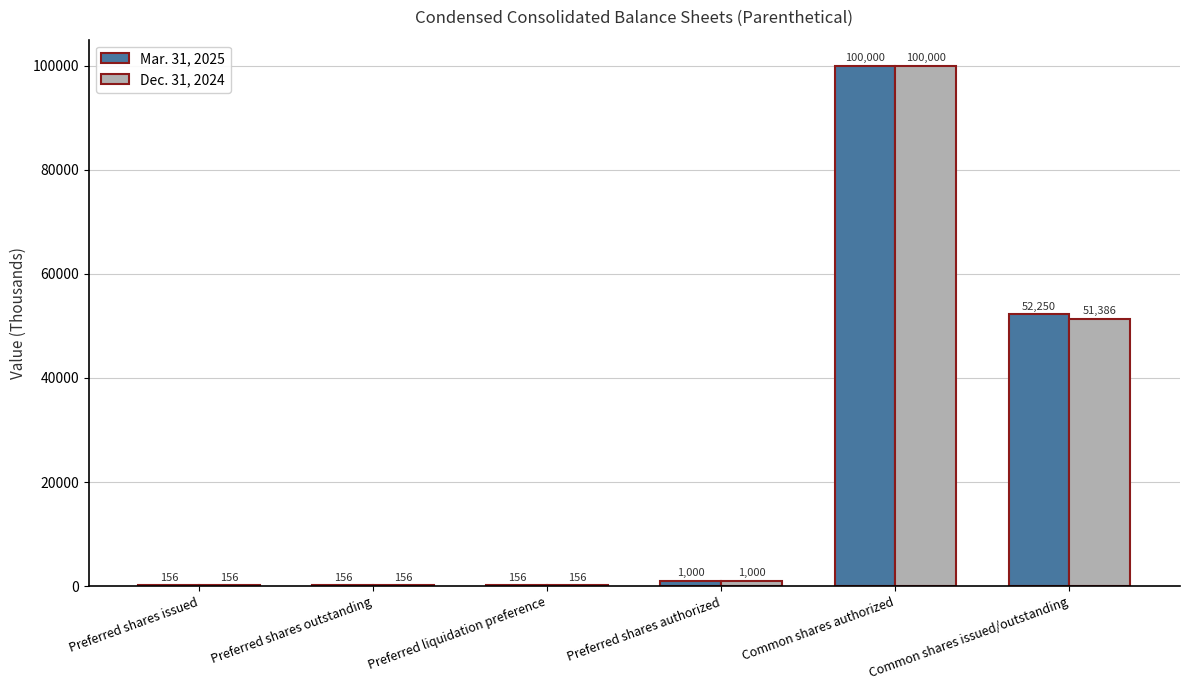

At which category is the sum across all series the highest?

Common shares authorized